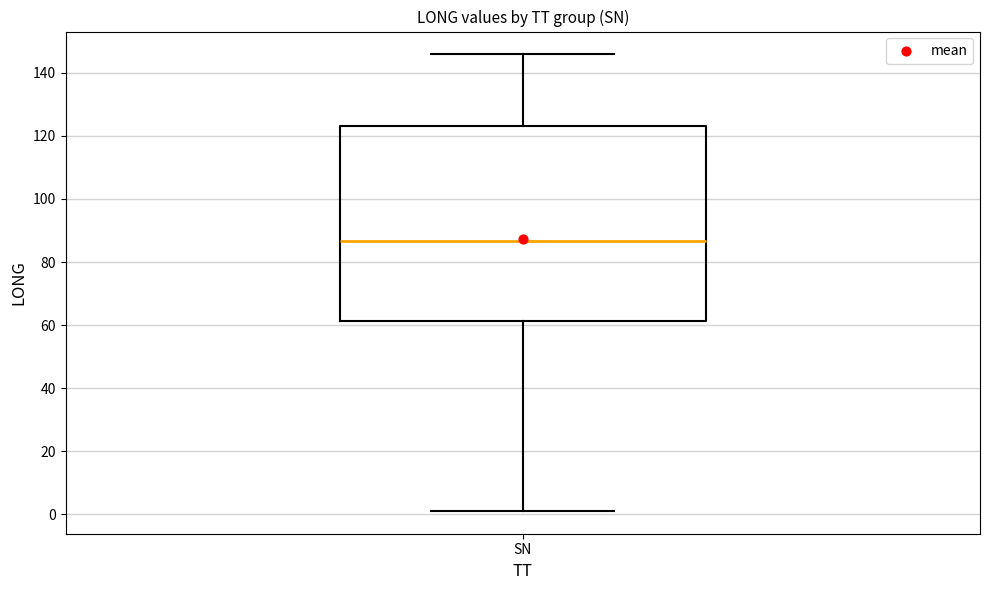

Transcribe this box plot: give where the median line is, the range the box spans, and where the two whiskers end, as read against the y-axis. The values are not printed on the chart, so give them approximately, as read against the axis.

median 86, box 62 to 124, whiskers 2 to 146